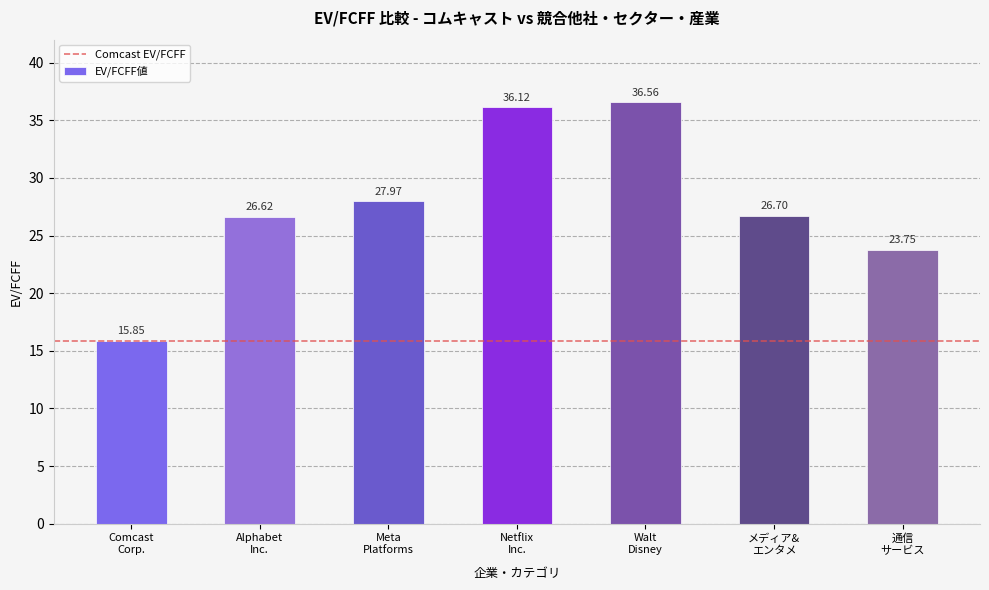

What is the label of the 5th bar from the right?

Meta
Platforms